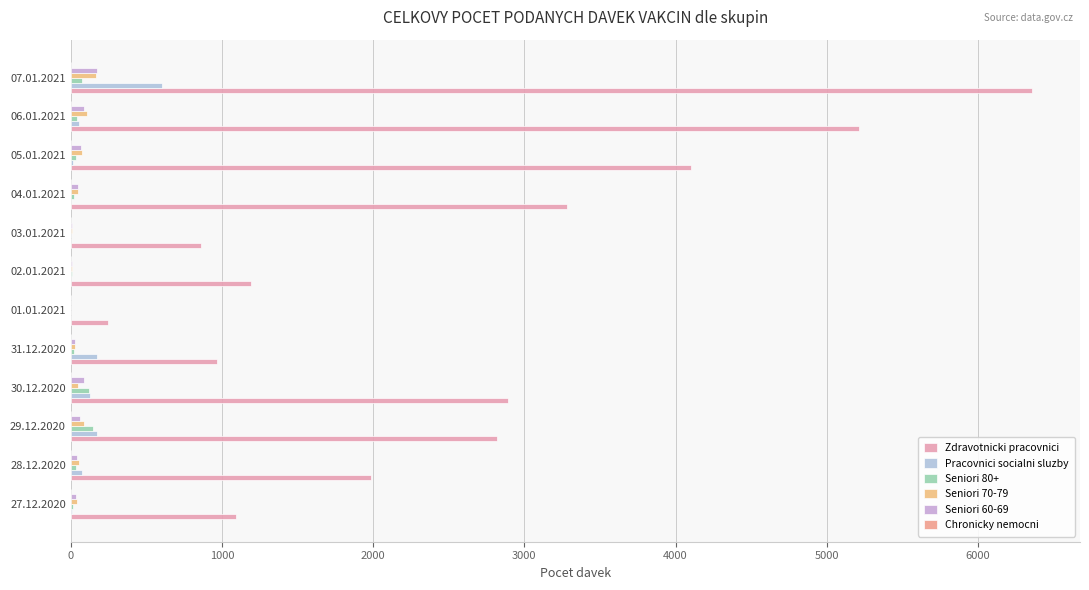

Count the number of data series in this chart.

6